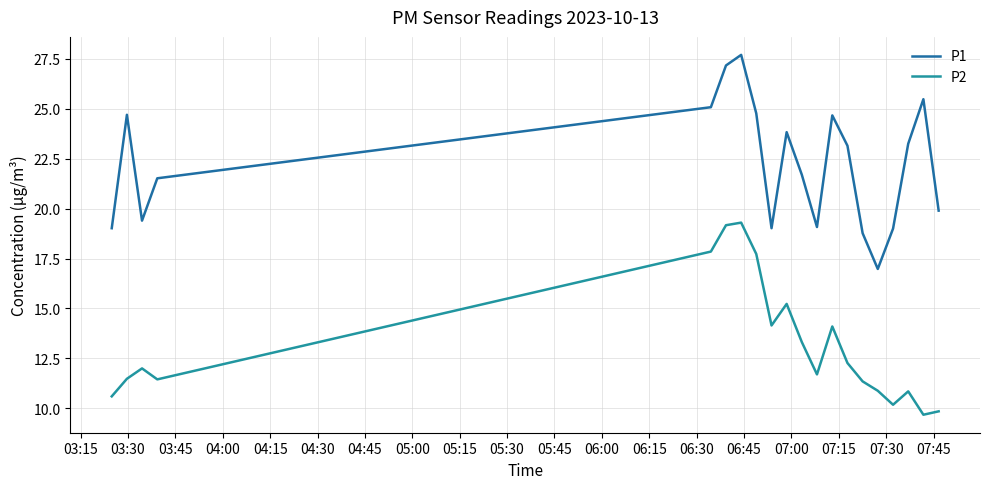

Does the chart display data point markers on the line(s)?

No